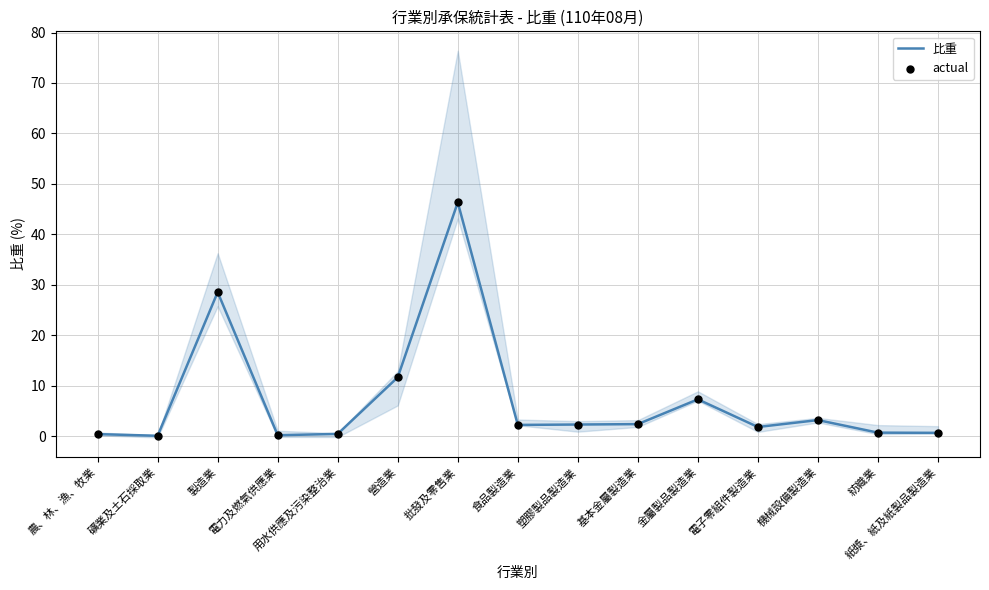

At which category is the sum across all series the highest?

批發及零售業